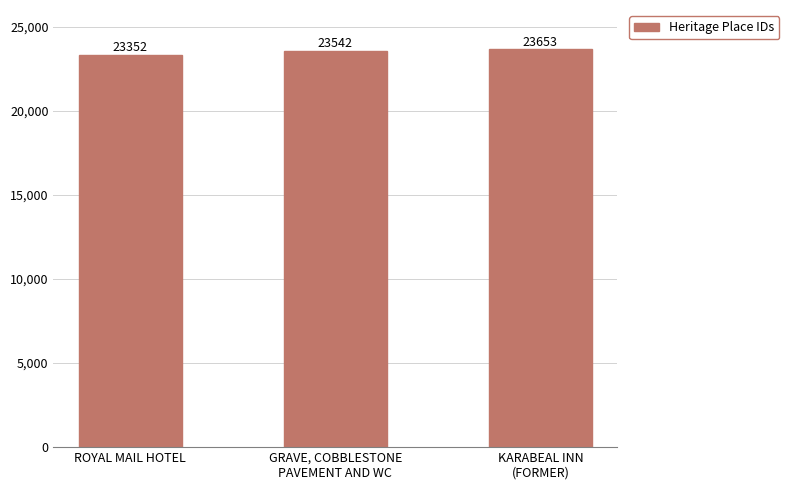

What is the difference between the maximum and minimum values?

301